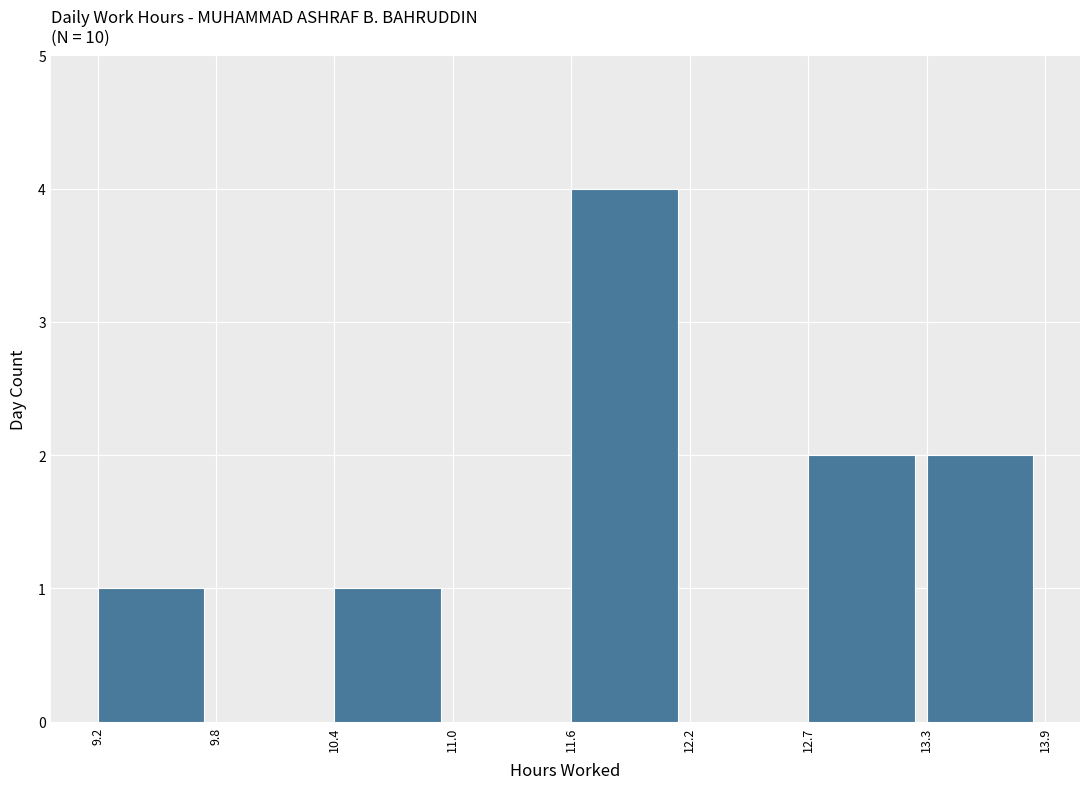

Reading left to right, transcribe this chart: for each bar, give the range it covers on the x-axis and its height. The values are not printed on the chart, so give them approximately, as read against the axis.

9.2 to 9.8: 1
9.8 to 10.4: 0
10.4 to 11.0: 1
11.0 to 11.6: 0
11.6 to 12.2: 4
12.2 to 12.7: 0
12.7 to 13.3: 2
13.3 to 13.9: 2